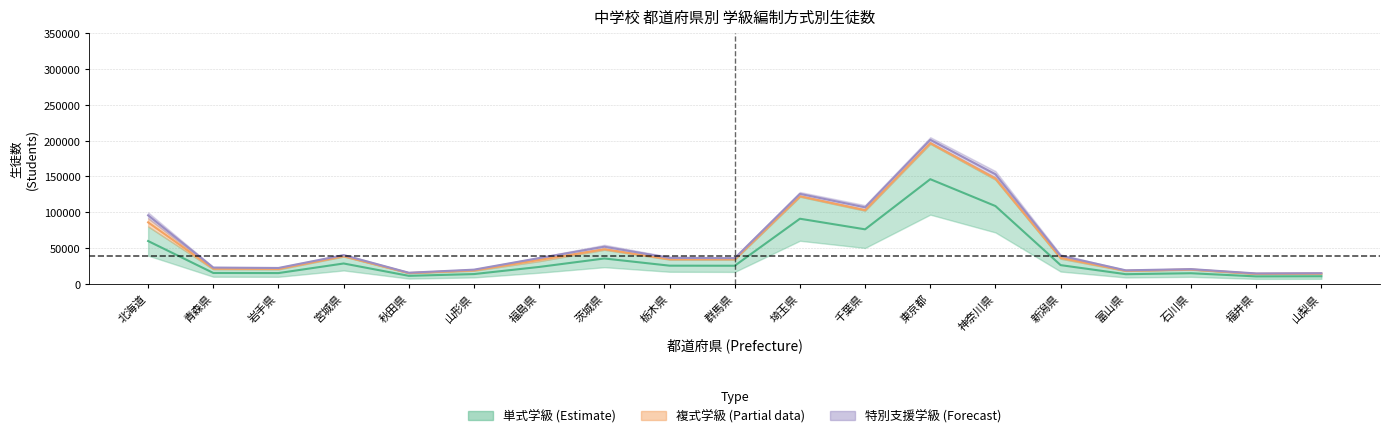

The 2学年 series shows 24655.7 at 福井県. True or false?

False